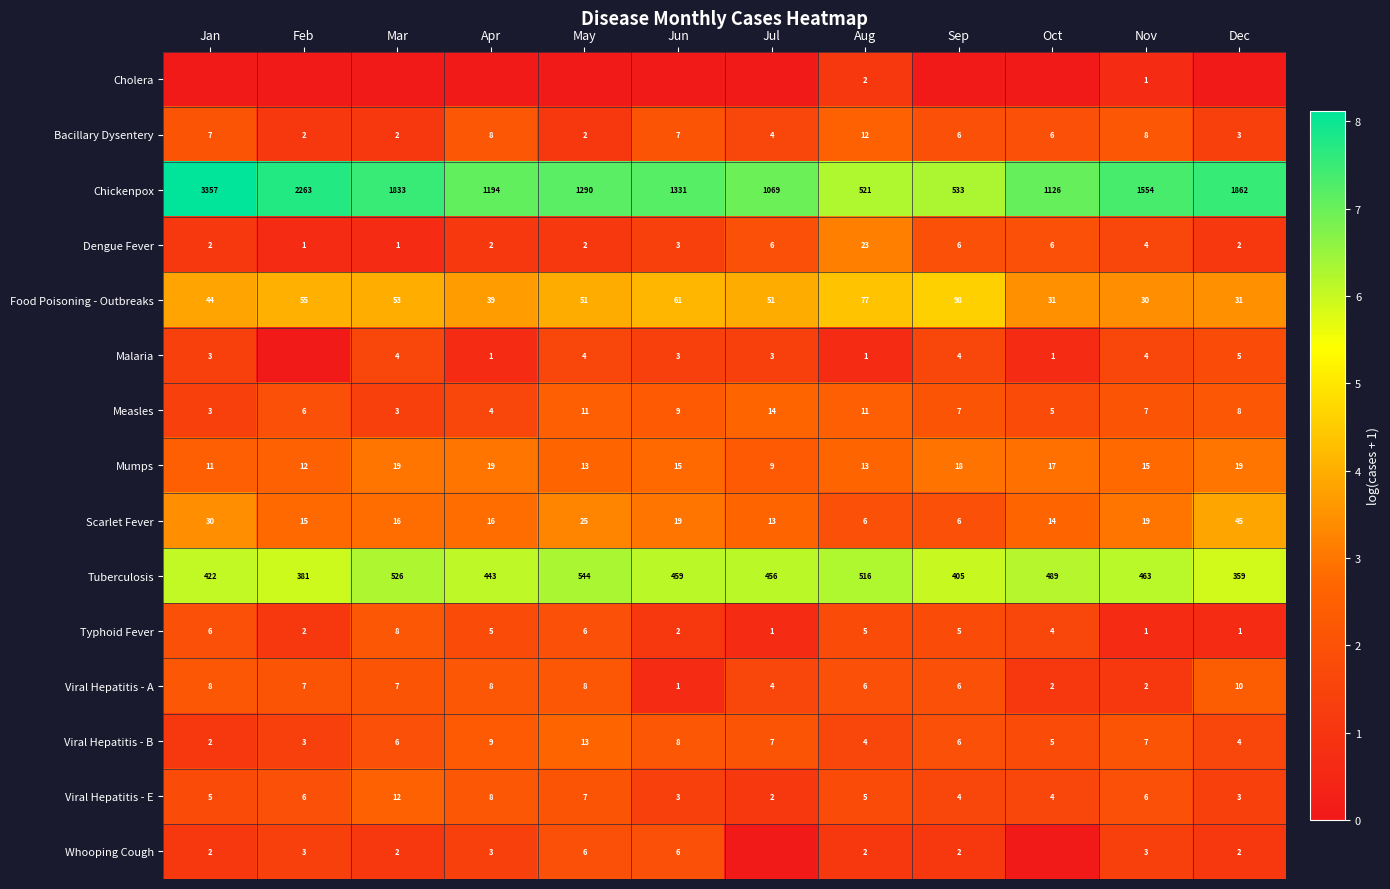

What is the average value of the Chickenpox series?

1494